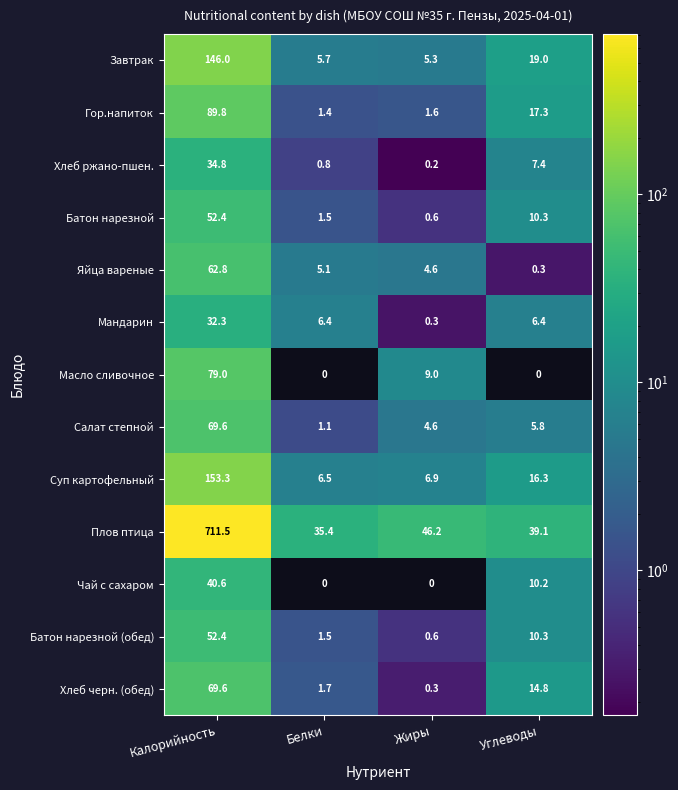

Is it true that Завтрак equals 77.1 at Калорийность?

False